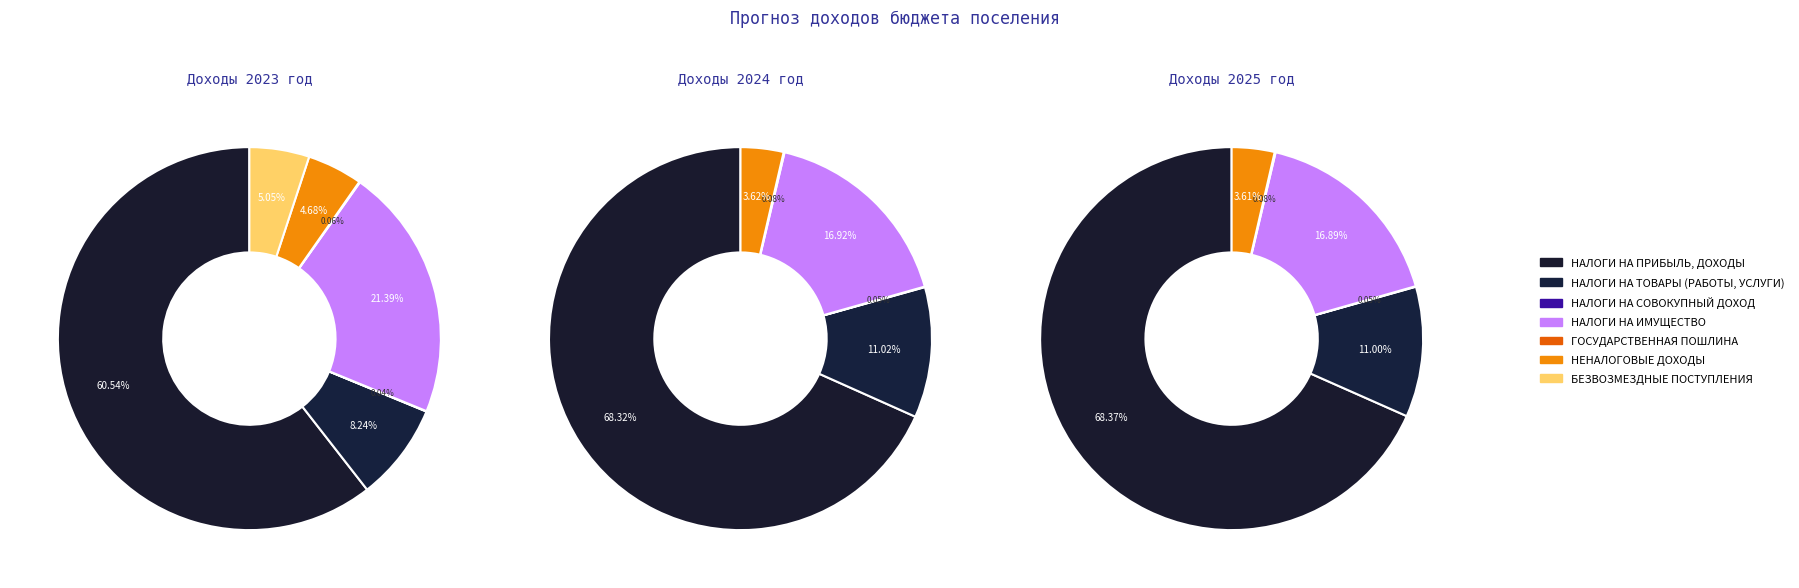

To the nearest percent, what is the average slice percentage?

14%